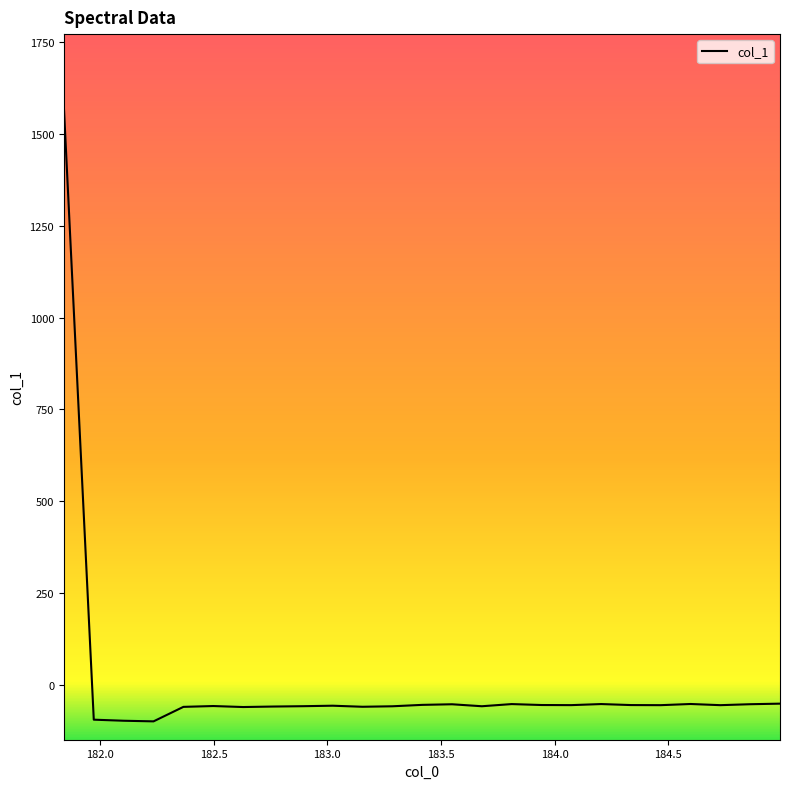

What is the smallest value displayed?

-99.9